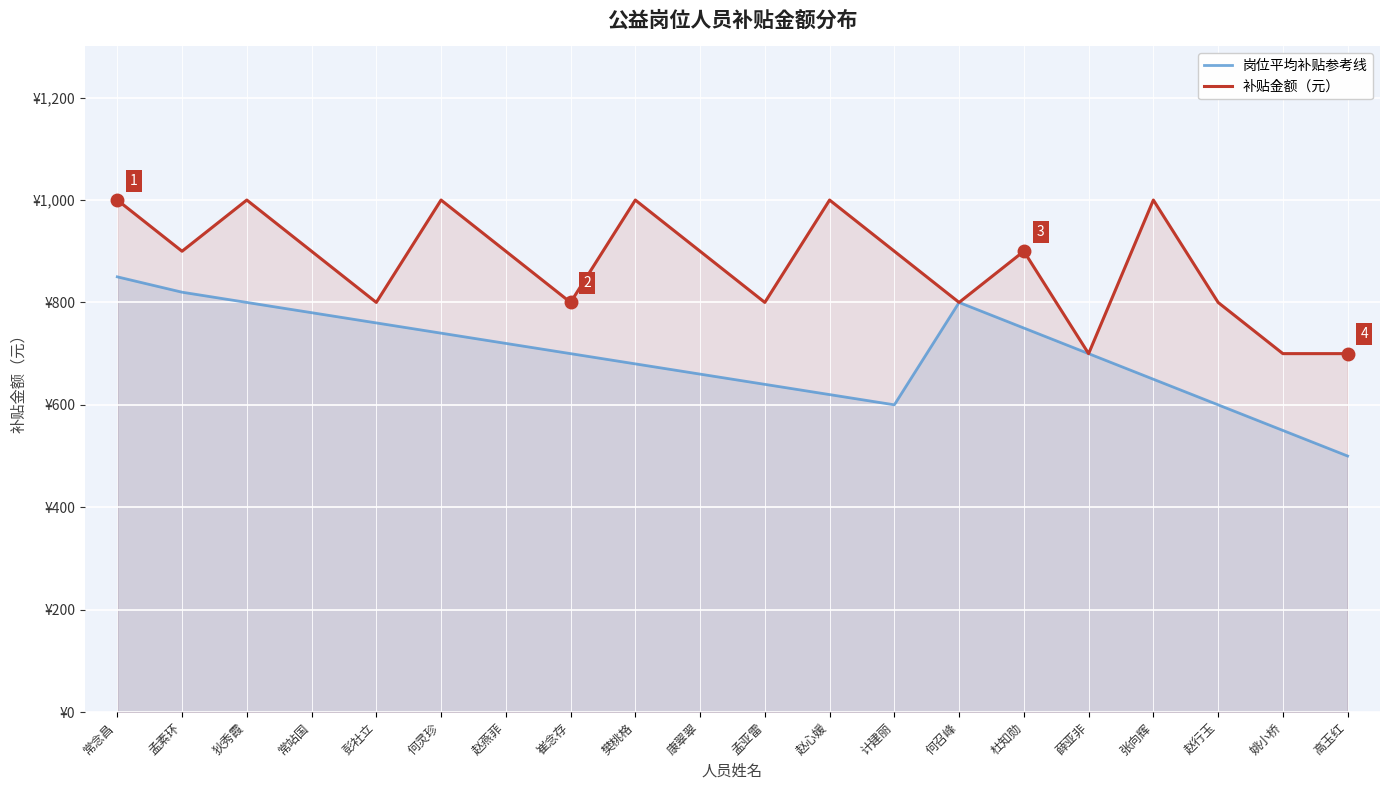

True or false: 岗位平均补贴参考线 and 补贴金额（元） intersect in this chart.

False